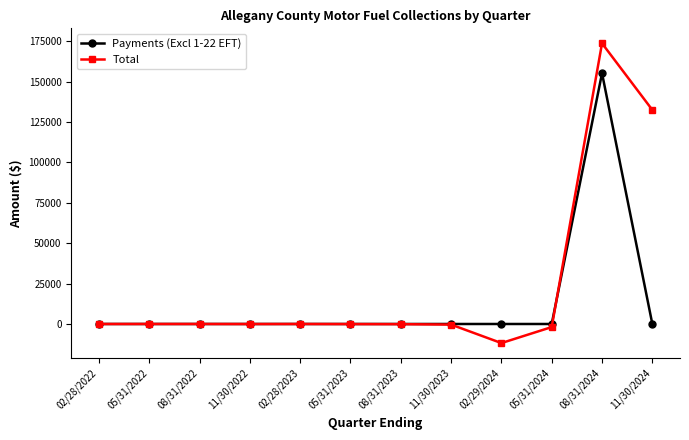

List the series in order of their peak value, lowest first.

Payments (Excl 1-22 EFT), Total